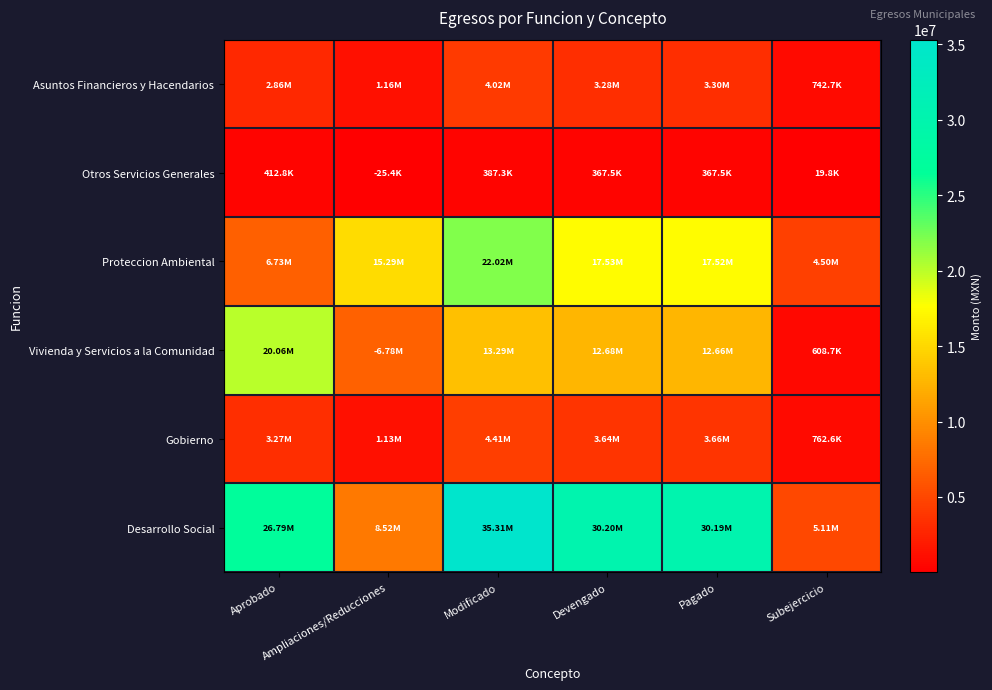

What is the smallest value displayed?

19834.1